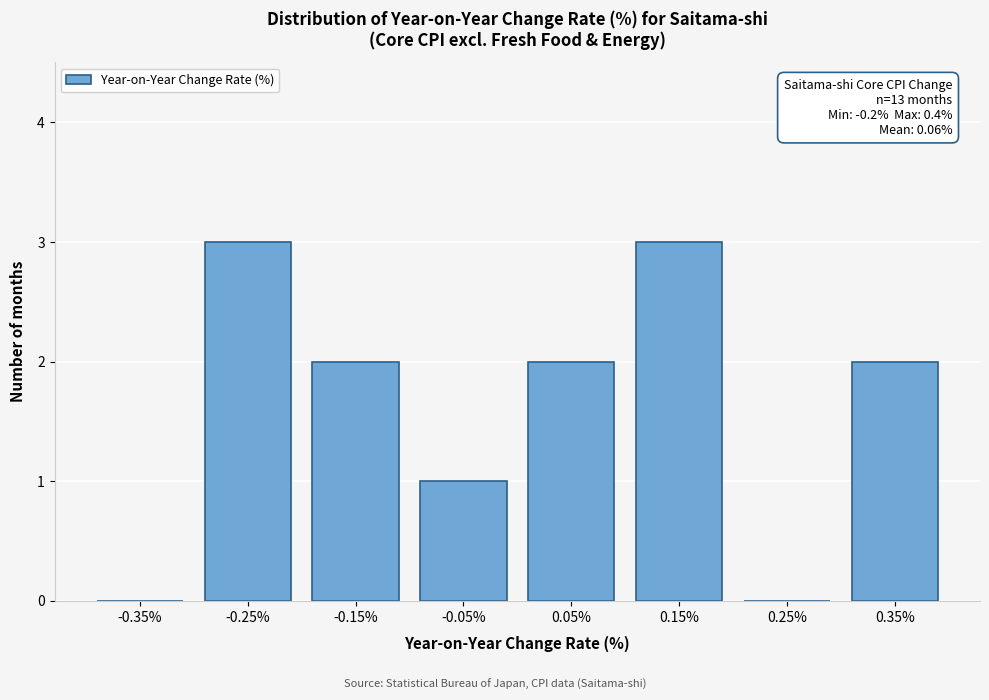

Reading left to right, transcribe all the data shown in this chart.

-0.35%=0	-0.25%=3	-0.15%=2	-0.05%=1	0.05%=2	0.15%=3	0.25%=0	0.35%=2